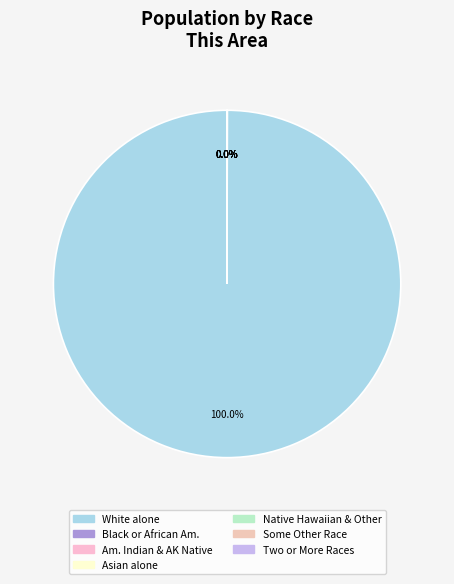

To the nearest percent, what is the average slice percentage?

14%